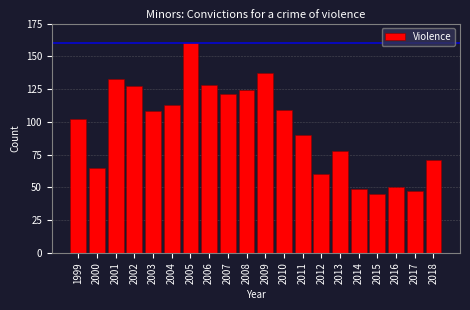

Reading right to left, what are all the values shown in this chart?

2018=71	2017=47	2016=50	2015=45	2014=49	2013=78	2012=60	2011=90	2010=109	2009=137	2008=124	2007=121	2006=128	2005=160	2004=113	2003=108	2002=127	2001=133	2000=65	1999=102